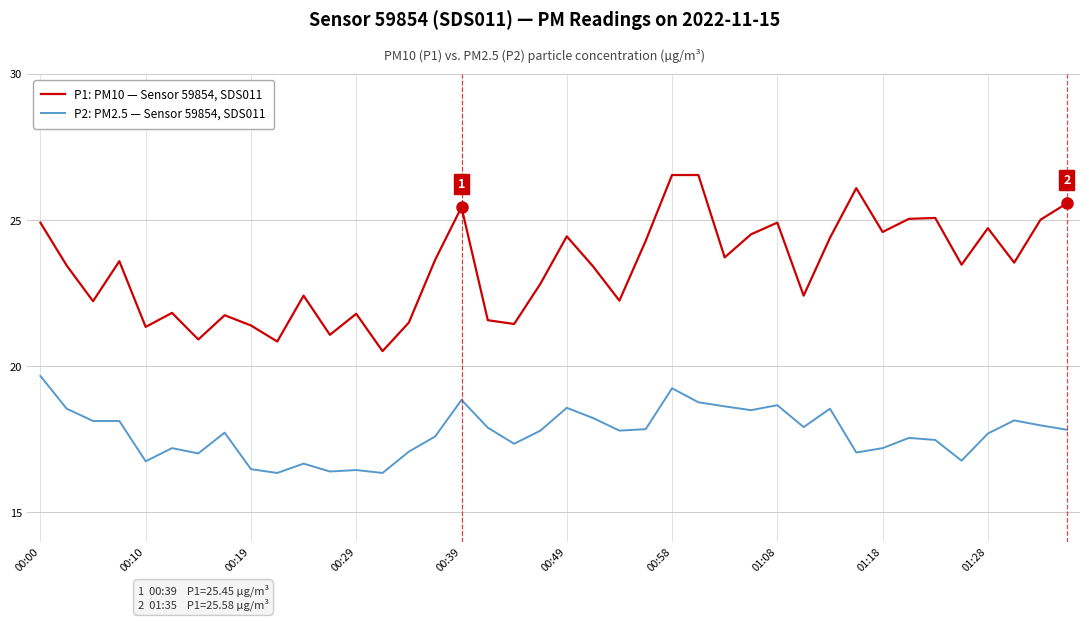

True or false: P2: PM2.5 — Sensor 59854, SDS011 and P1: PM10 — Sensor 59854, SDS011 cross at least once.

False